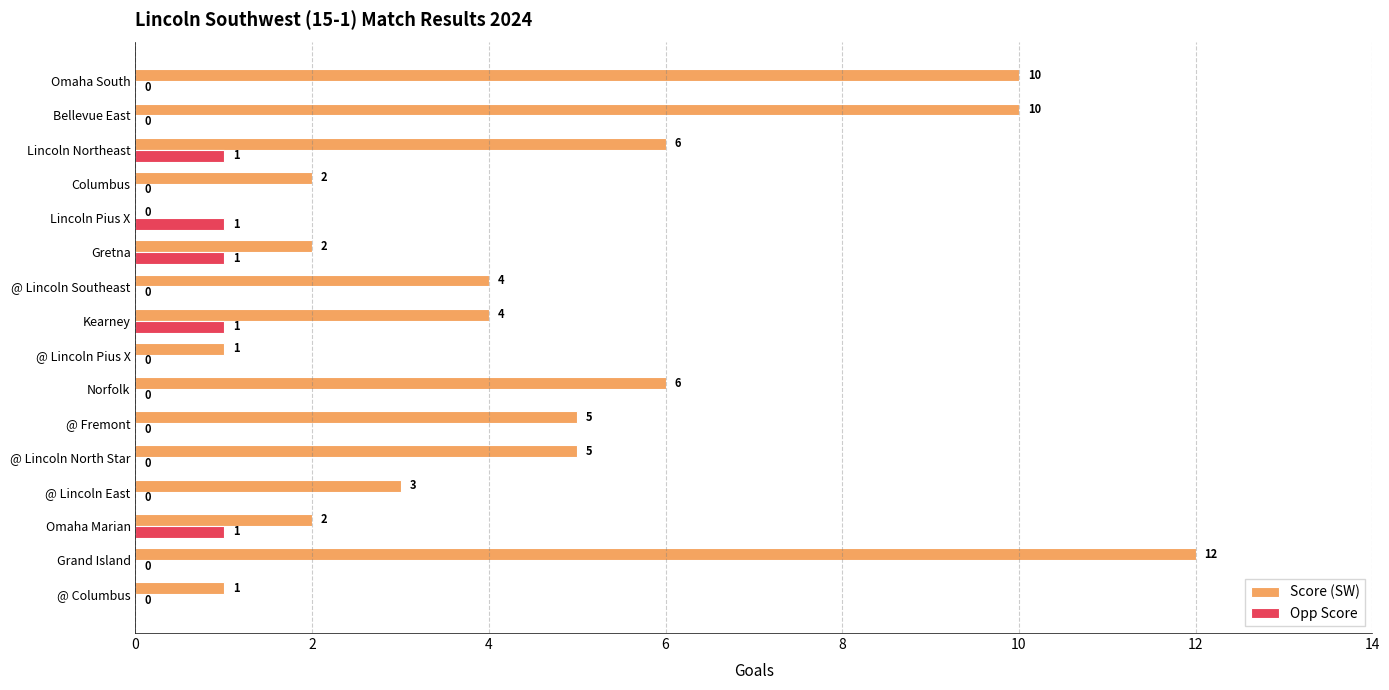

What is the maximum value for Score (SW)?

12